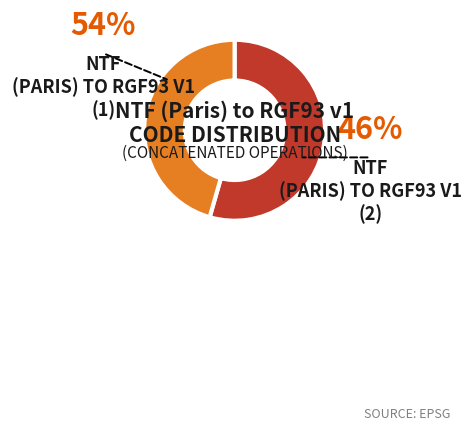

How many slices are in this pie chart?

2